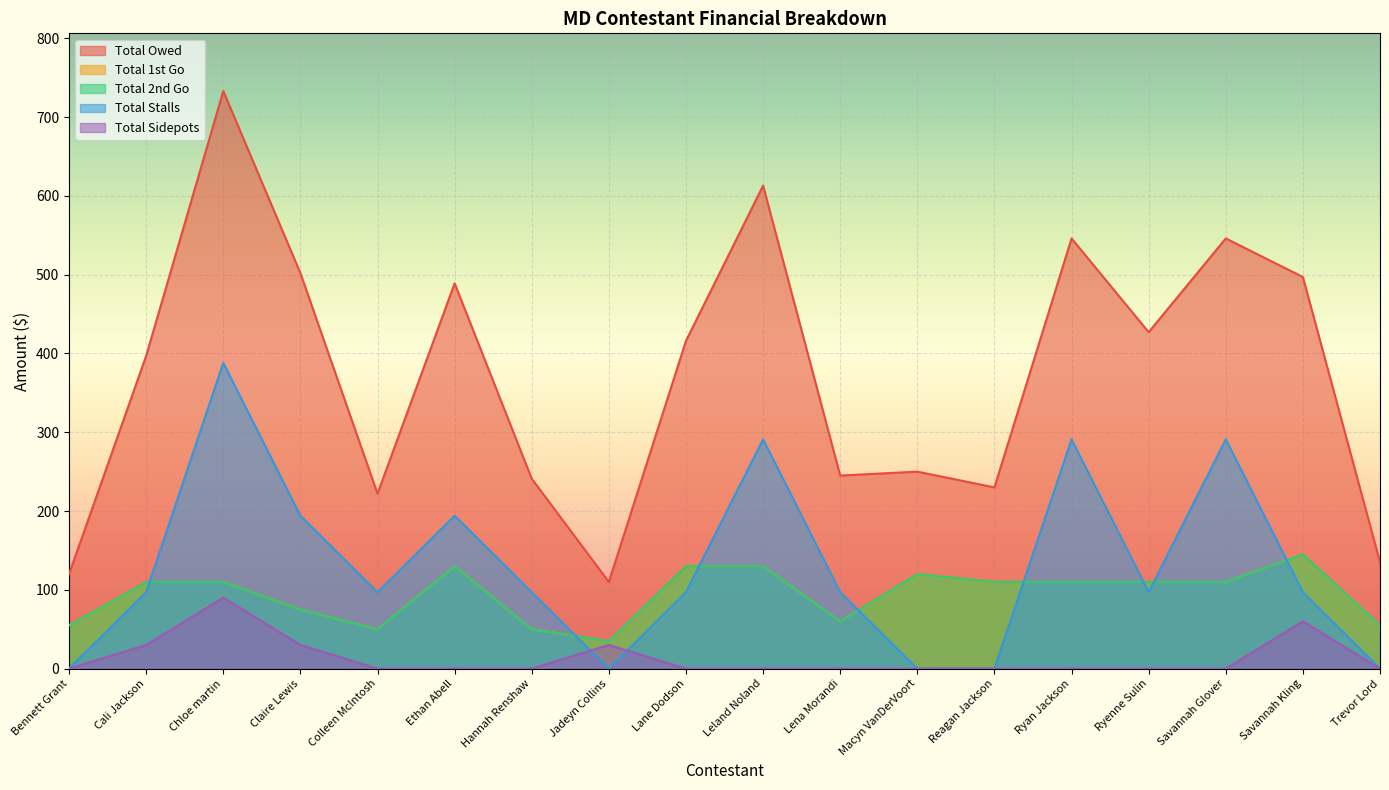

What is the label of the 9th point from the left?

Lane Dodson